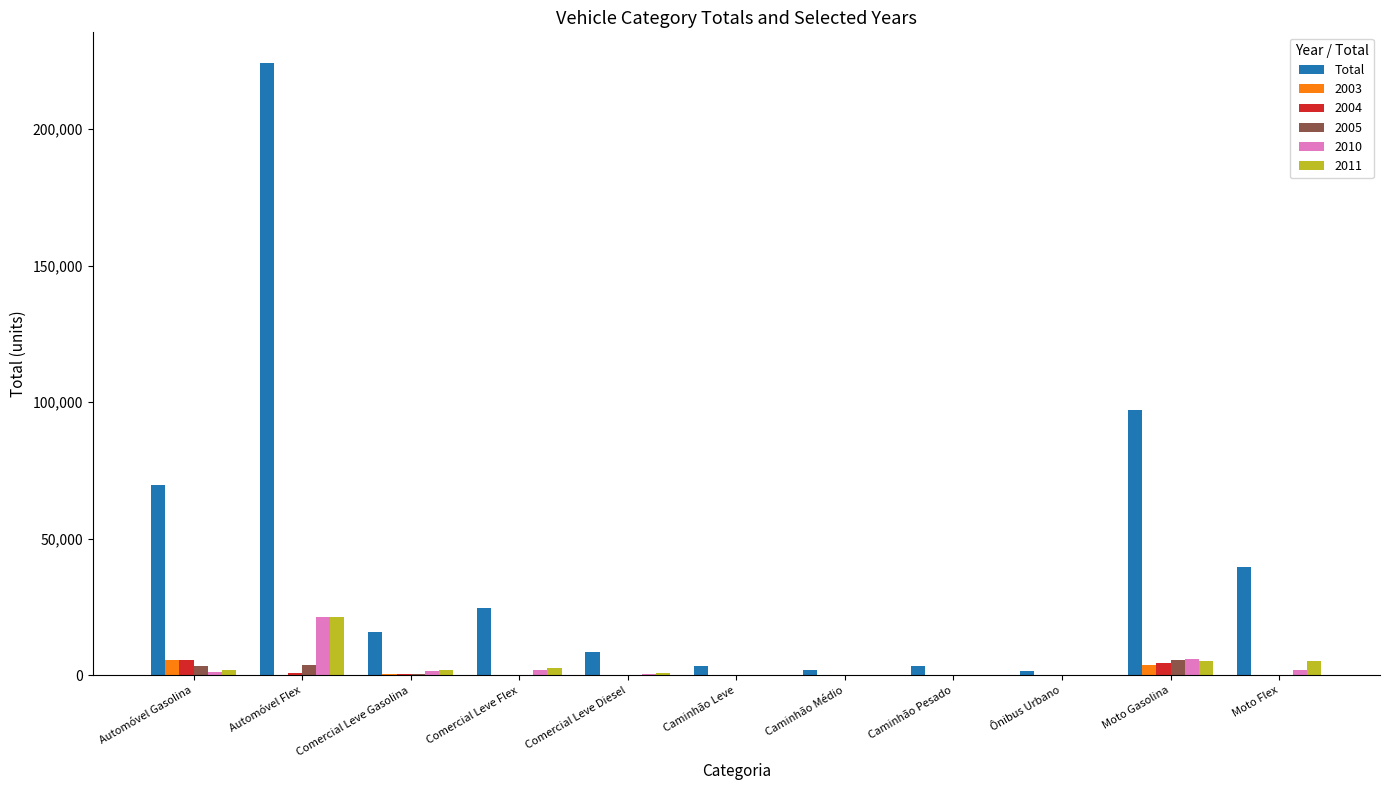

What is the sum of all 2004 values?

12372.7